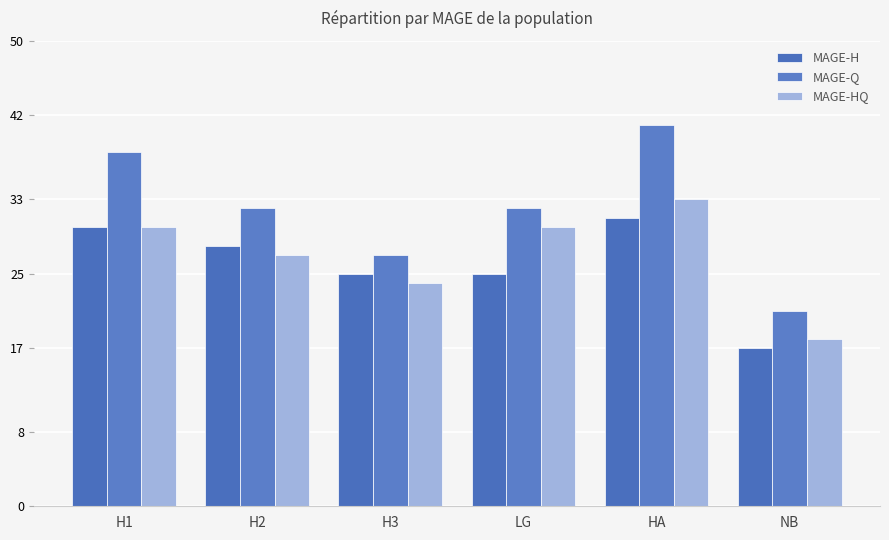

What is the difference between the maximum and minimum values in the MAGE-H series?

14